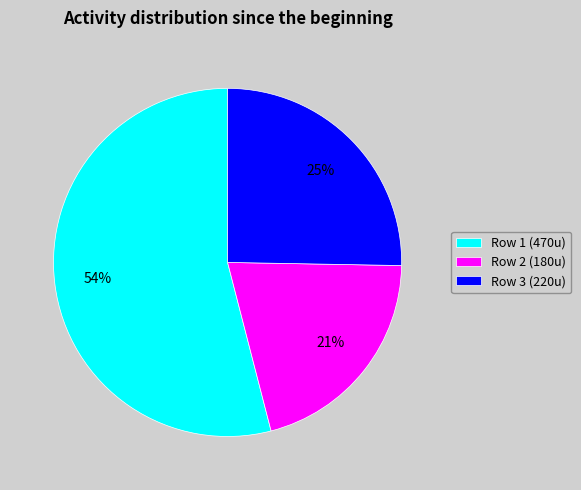

Which slice is the largest?

Row 1 (470u)